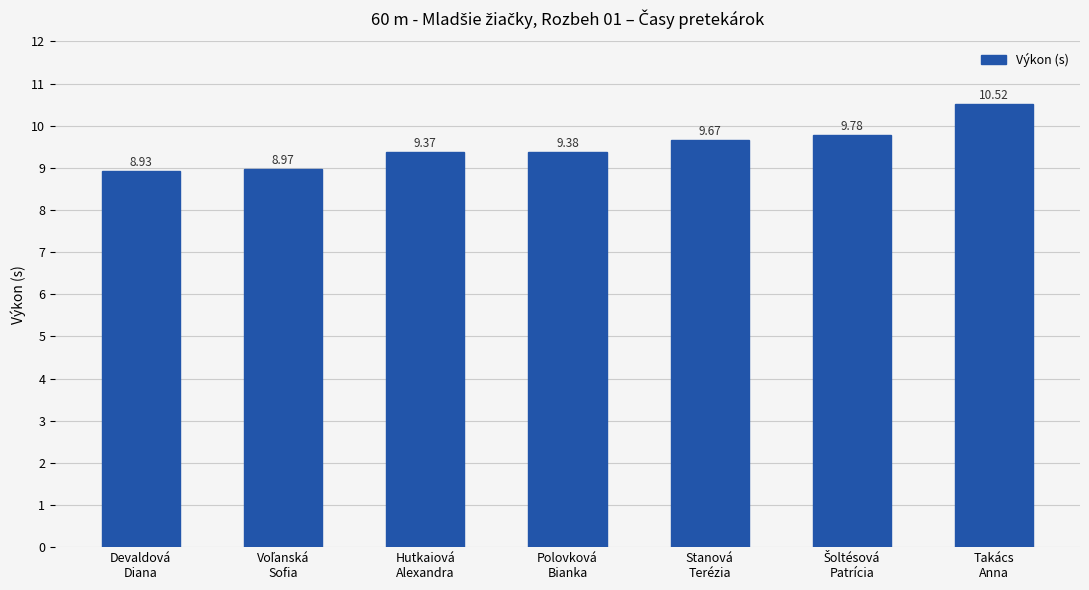

What is the difference between the maximum and minimum values?

1.6